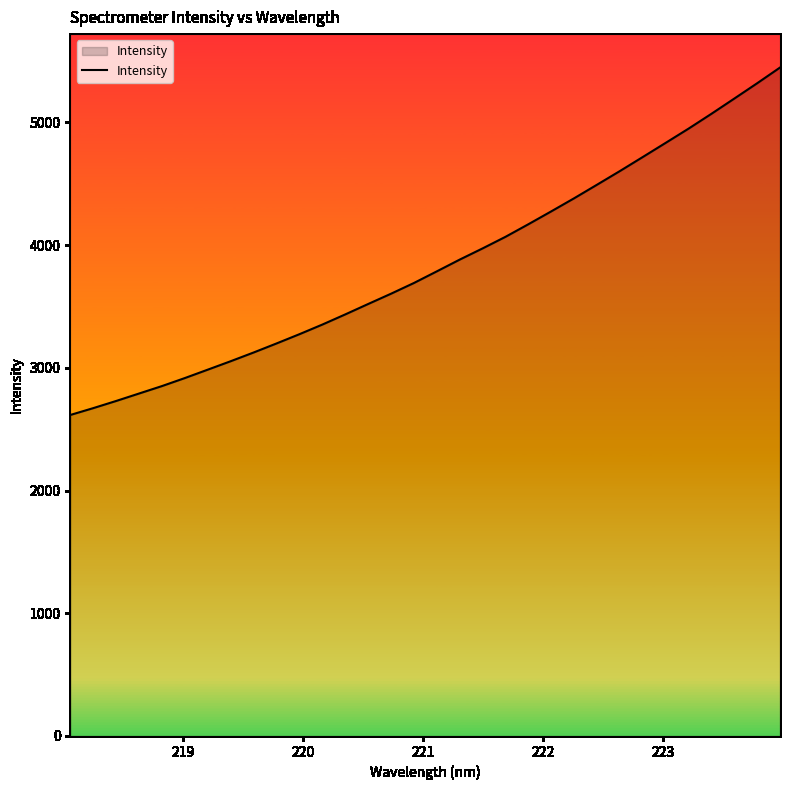

What is the maximum value shown in the chart?

5447.7